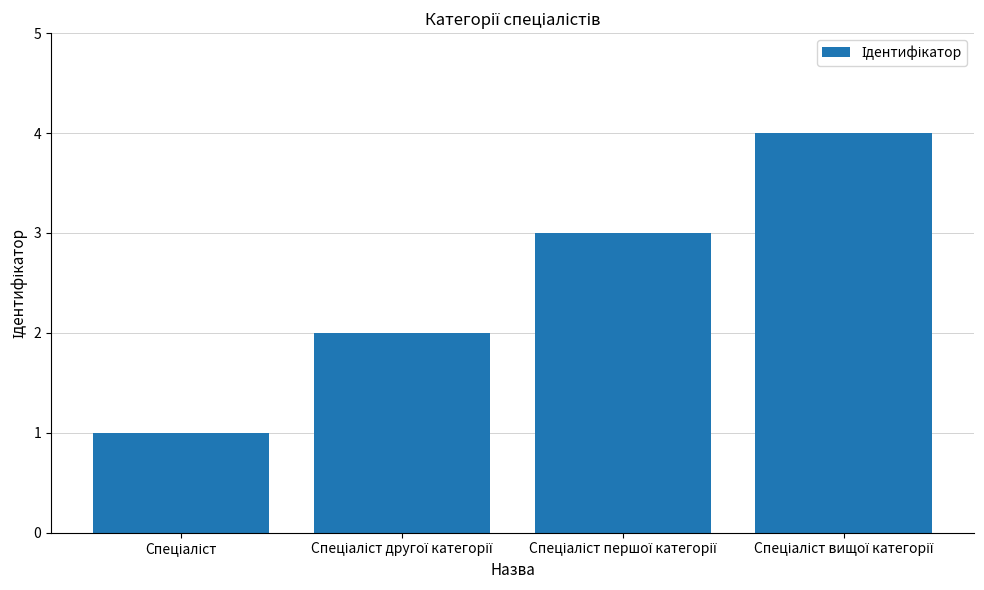

What is the maximum value shown in the chart?

4